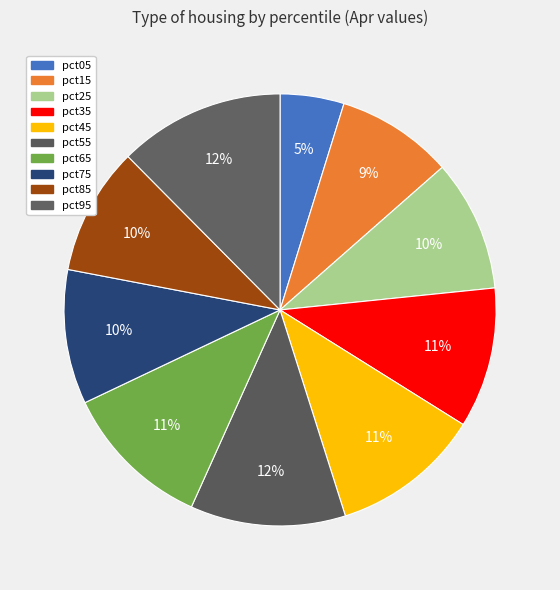

What portion of the pie excludes pct45?

88.8%